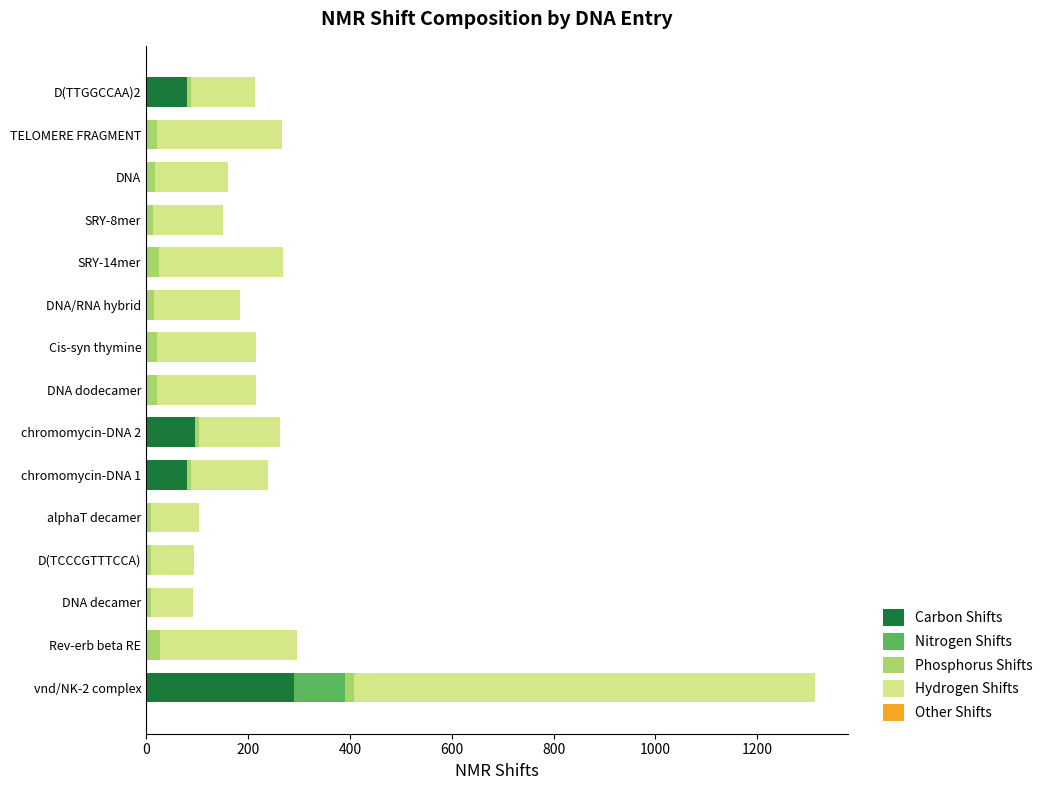

What is the total value across all series at Rev-erb beta RE?

296